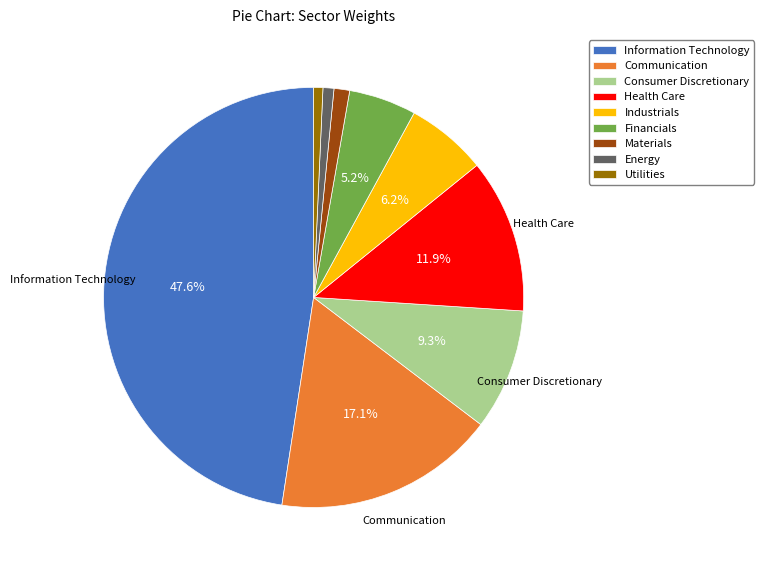

What portion of the pie excludes Industrials?

93.8%